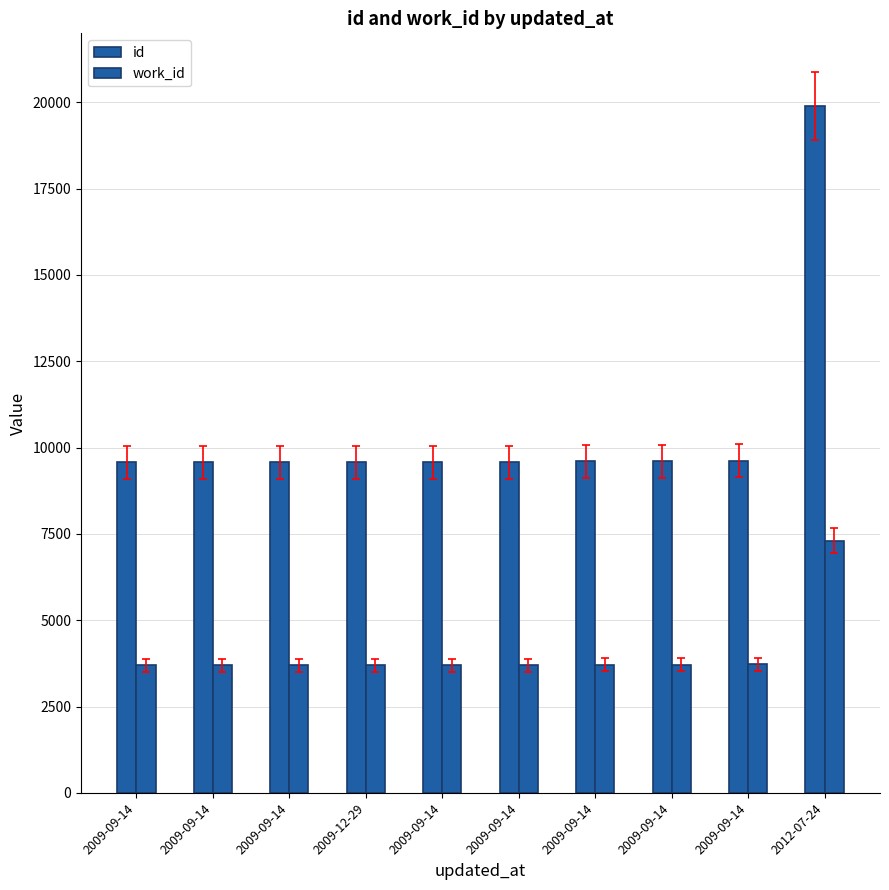

What value does the id series have at 2009-09-14?

9603